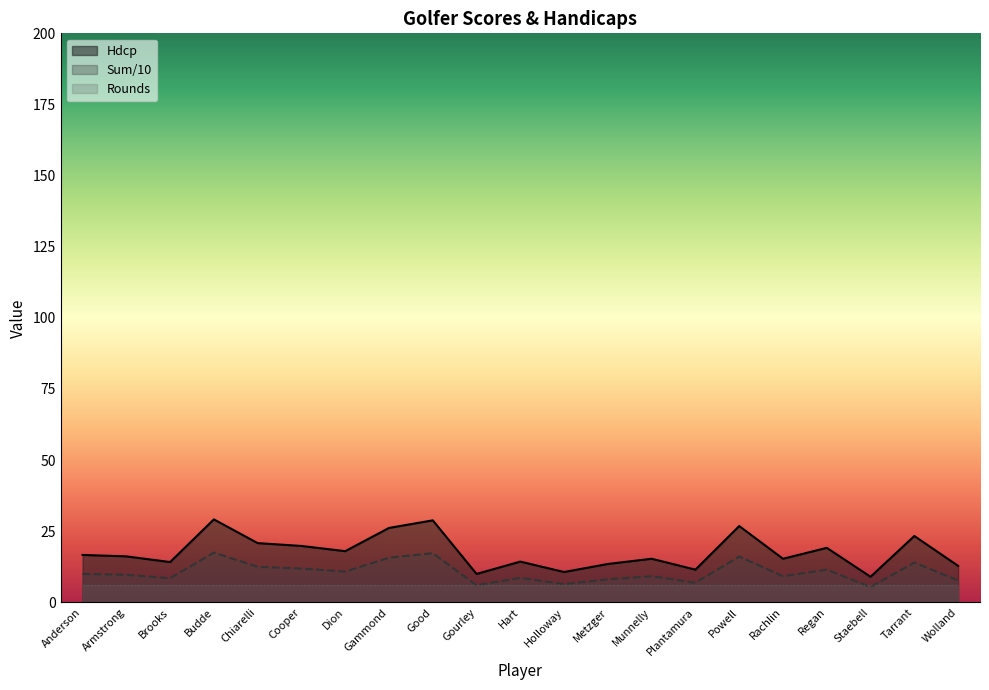

Is the value of Sum at Gammond greater than the value of Hdcp at Holloway?

Yes